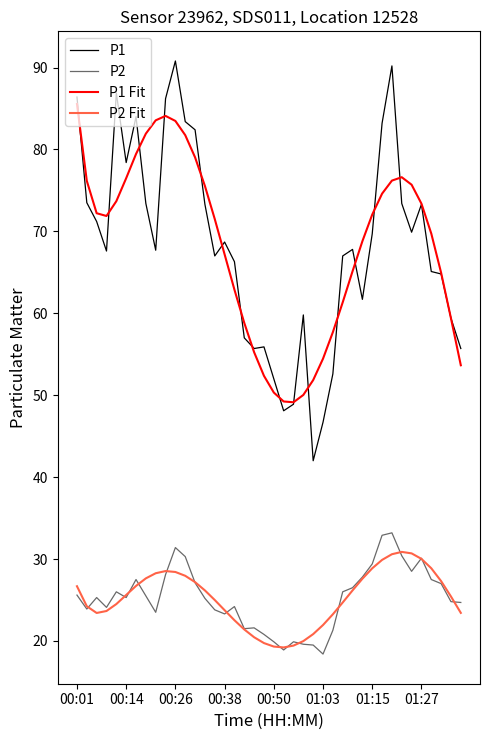

At how many categories does at least one series exceed 64?

28